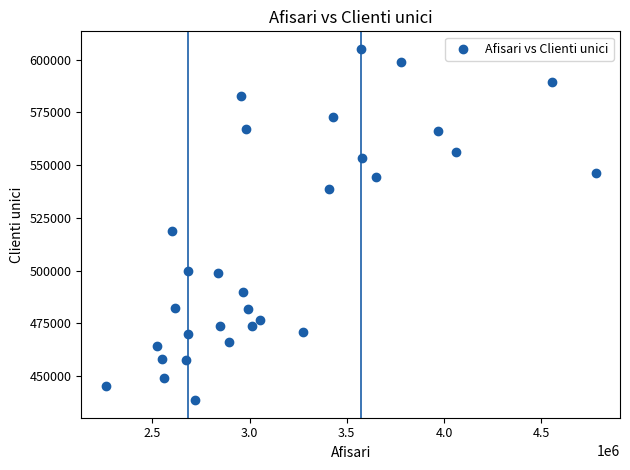

What Y value in the scatter plot is closest to 521871?

518739